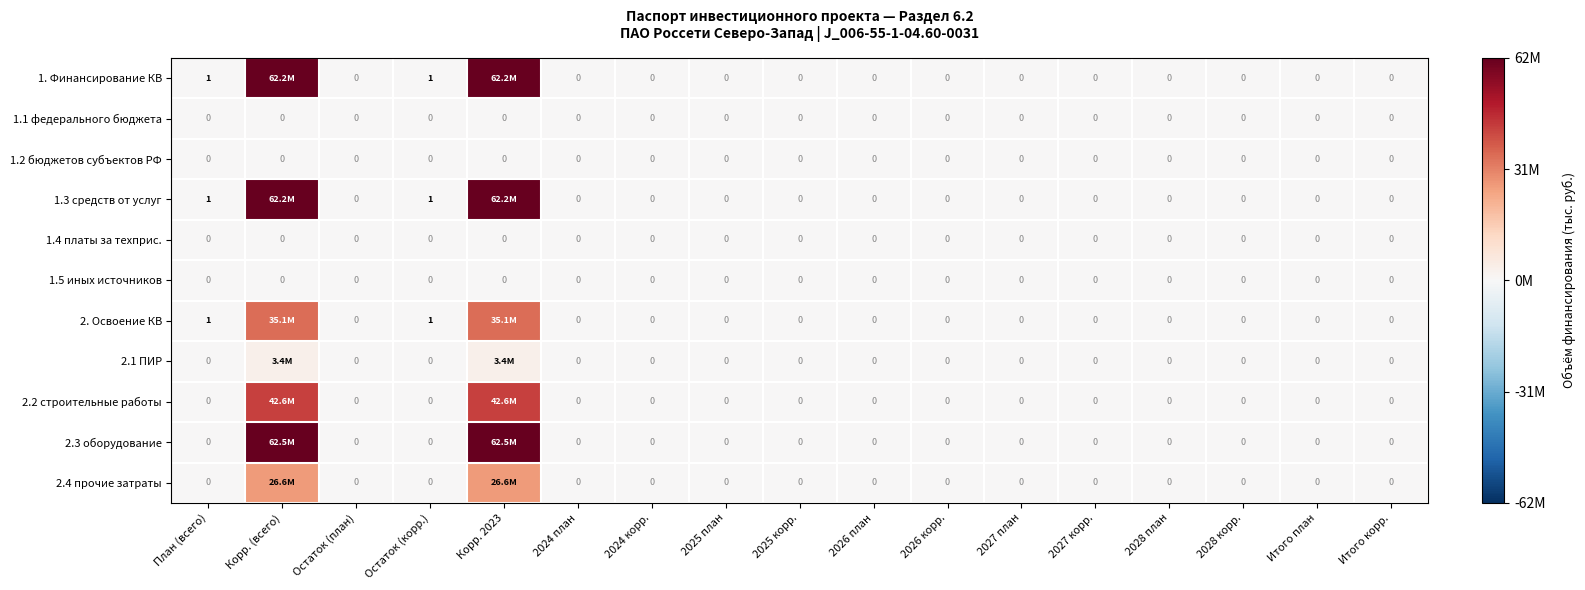

True or false: 1.2 бюджетов субъектов РФ has a value of 0.0 at Итого план.

True